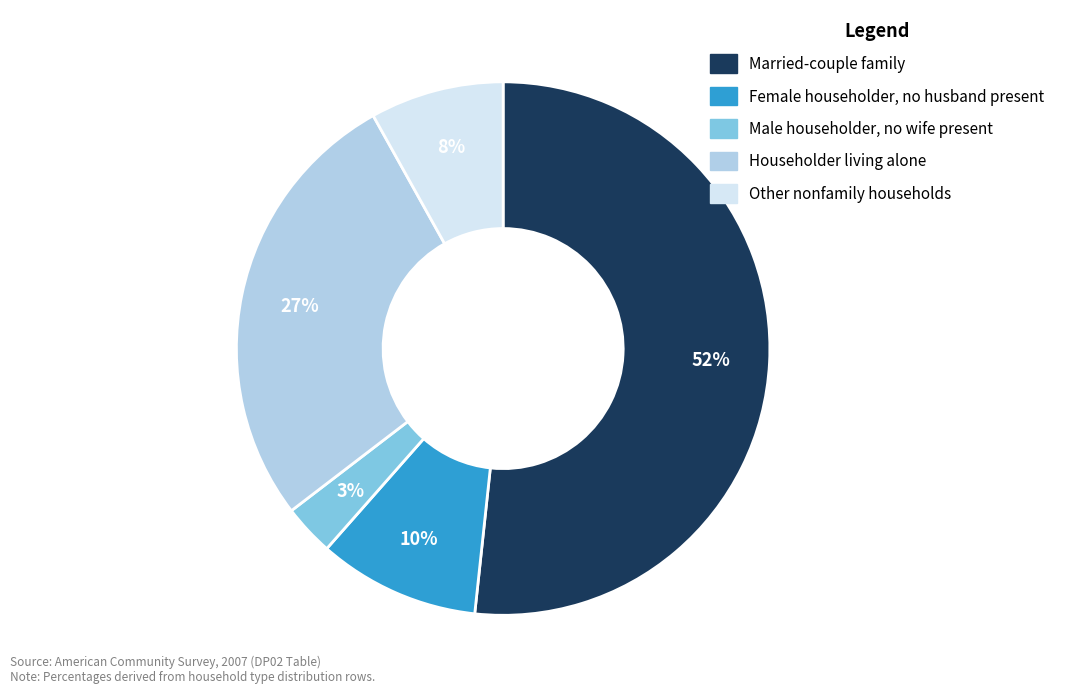

Count the number of slices in the pie.

5